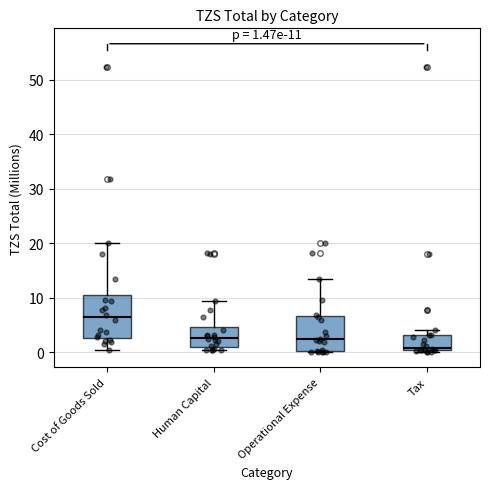

Which box's median line is the lowest?

Tax